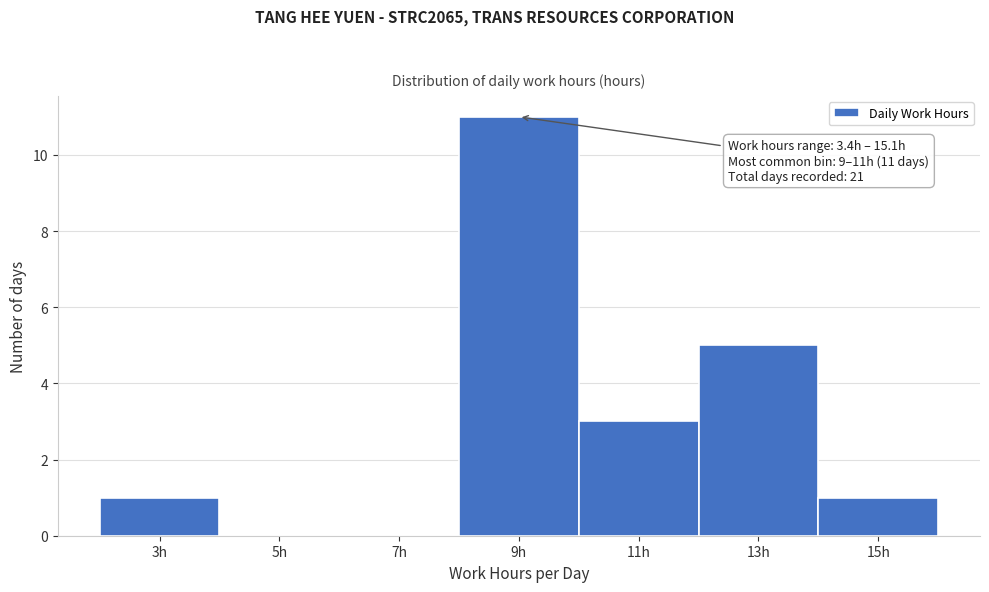

Reading left to right, extract all data points from this chart.

3h=1	5h=0	7h=0	9h=11	11h=3	13h=5	15h=1